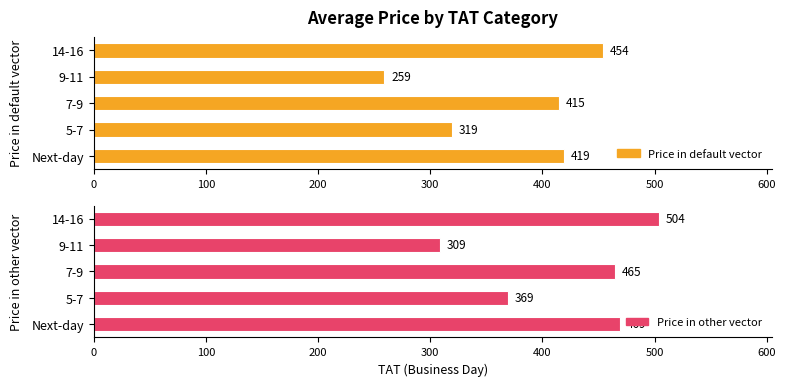

How many data points in Price in default vector are less than 415?

2